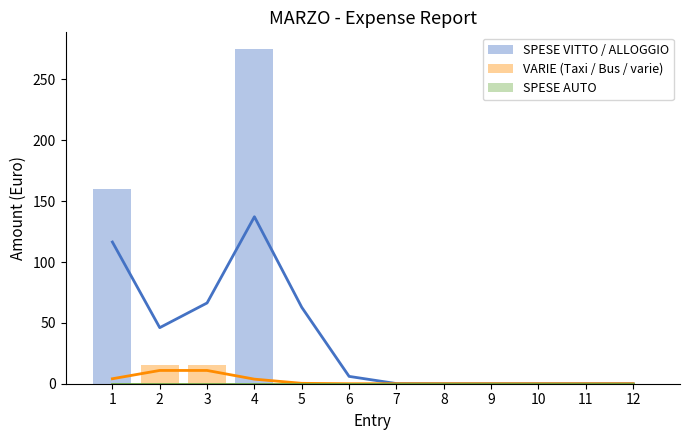

Reading right to left, list all the values displayed in this chart.

SPESE VITTO / ALLOGGIO: 0	0	0	0	0	0	0	0	275	0	0	160
VARIE (Taxi / Bus / varie): 0	0	0	0	0	0	0	0	0	15	15	0
SPESE AUTO: 0	0	0	0	0	0	0	0	0	0	0	0